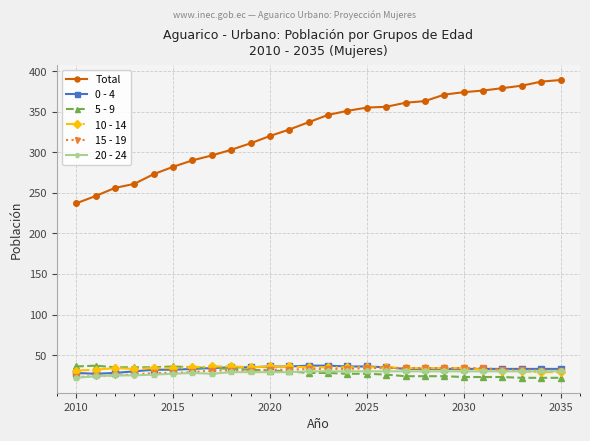

Which series has the largest total across all categories?

Total